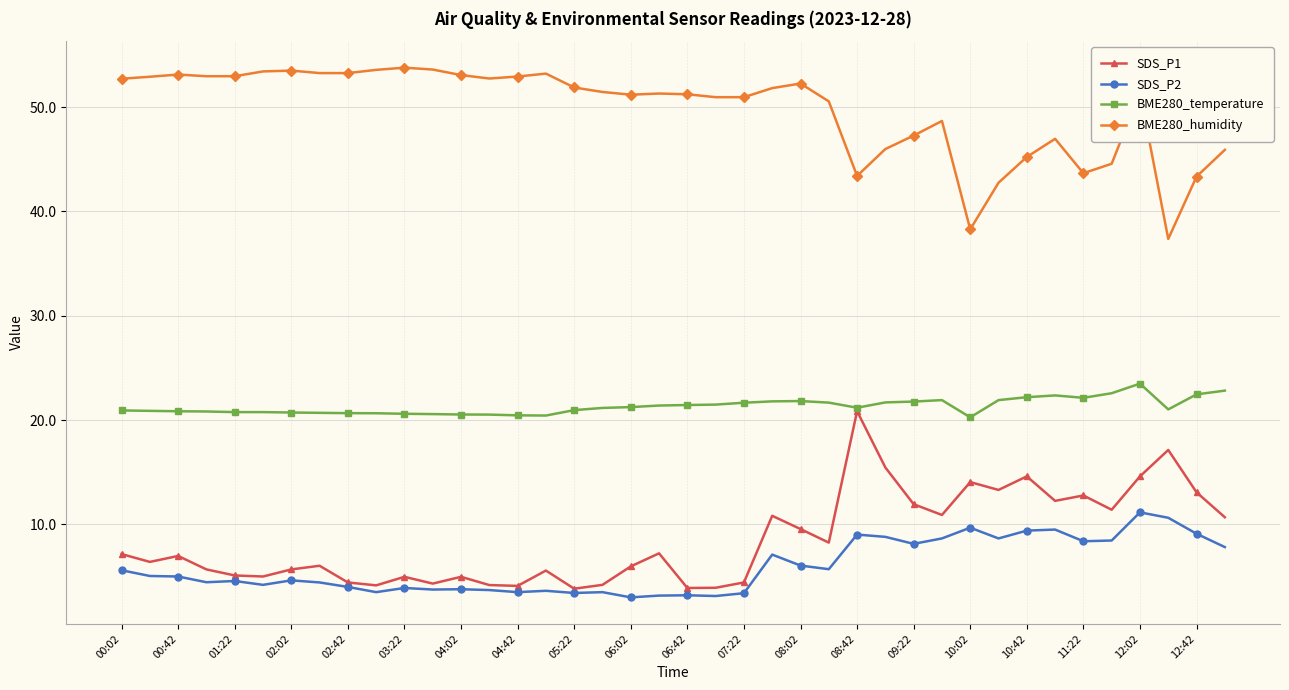

What is the sum of all SDS_P1 values?

339.8